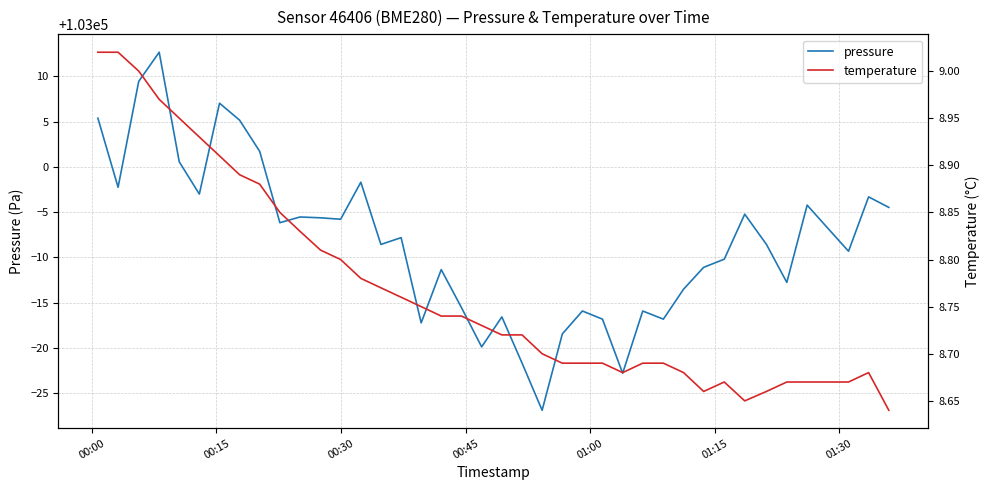

What is the difference between the maximum and minimum values in the pressure series?

39.5